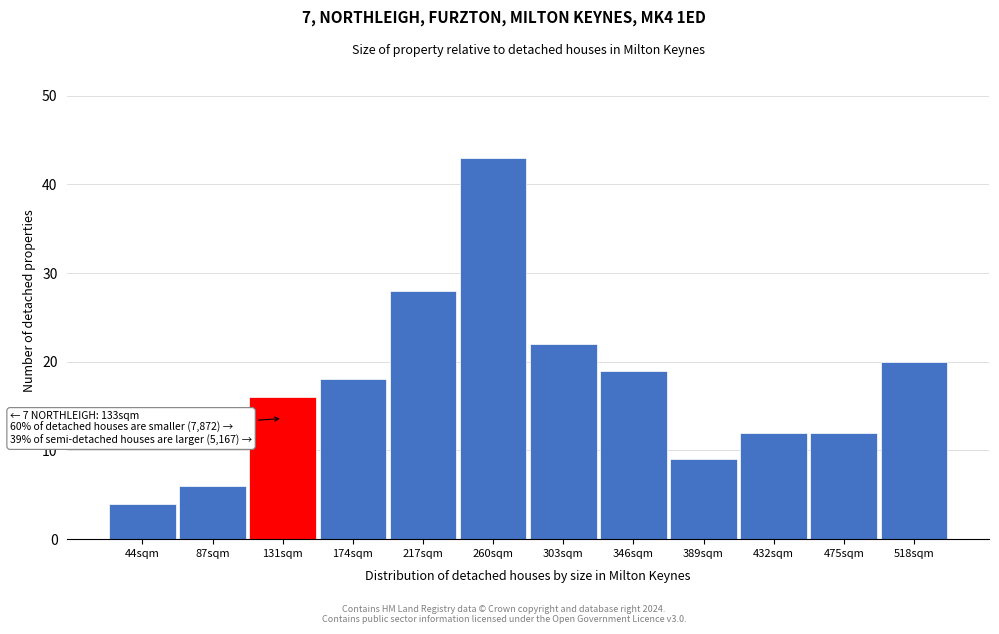

Reading right to left, transcribe all the data shown in this chart.

518sqm=20	475sqm=12	432sqm=12	389sqm=9	346sqm=19	303sqm=22	260sqm=43	217sqm=28	174sqm=18	131sqm=16	87sqm=6	44sqm=4